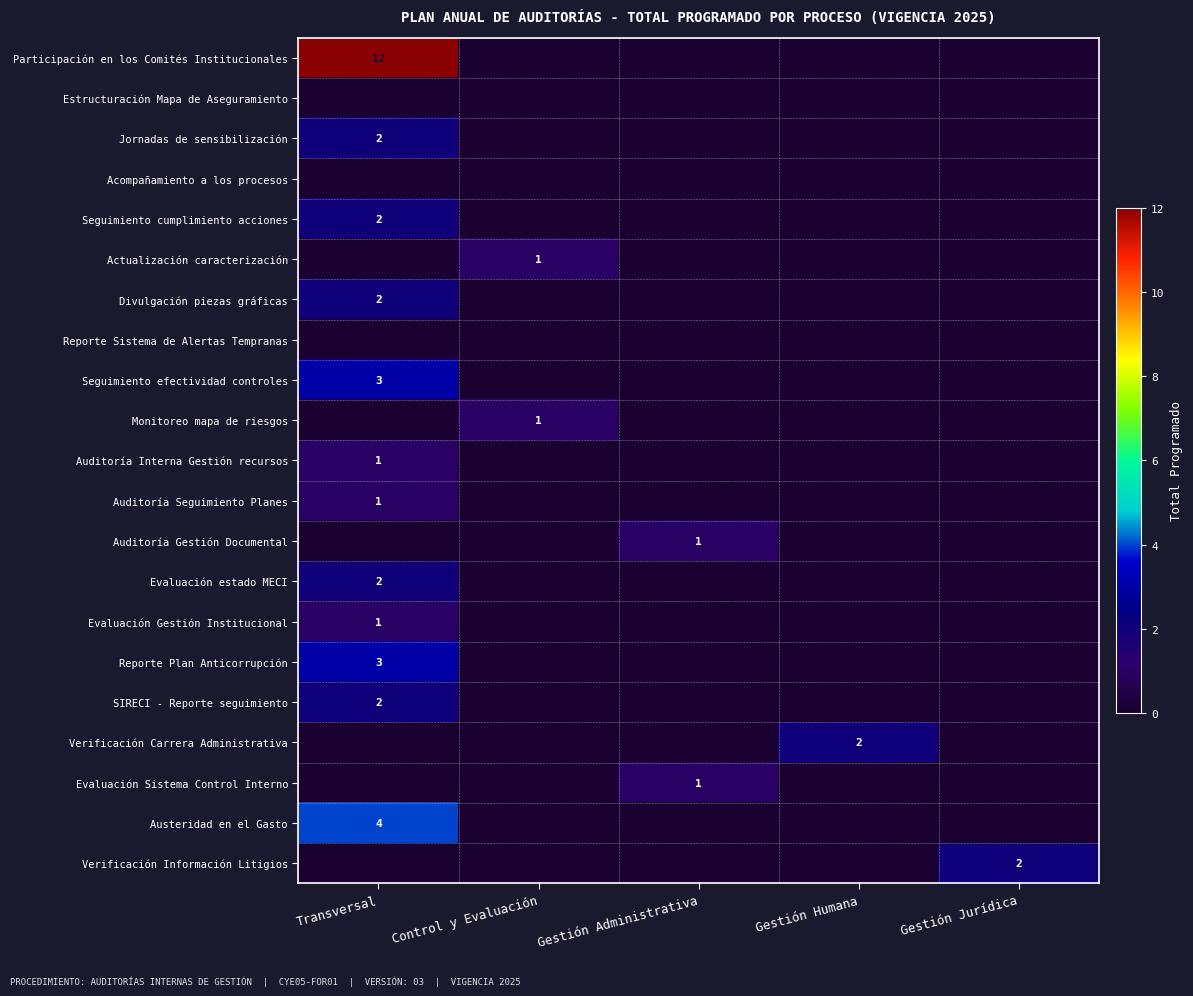

Which series has the largest total across all categories?

Participación en los Comités Institucionales